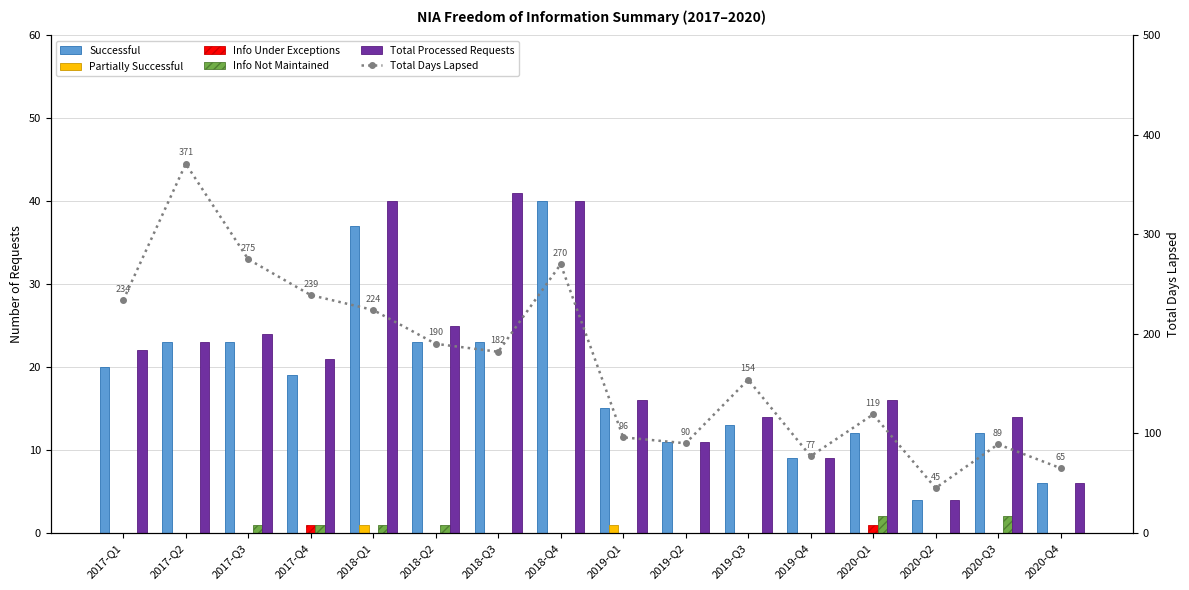

Between 2017-Q3 and 2019-Q1, which series saw the biggest shift?

Total Days Lapsed